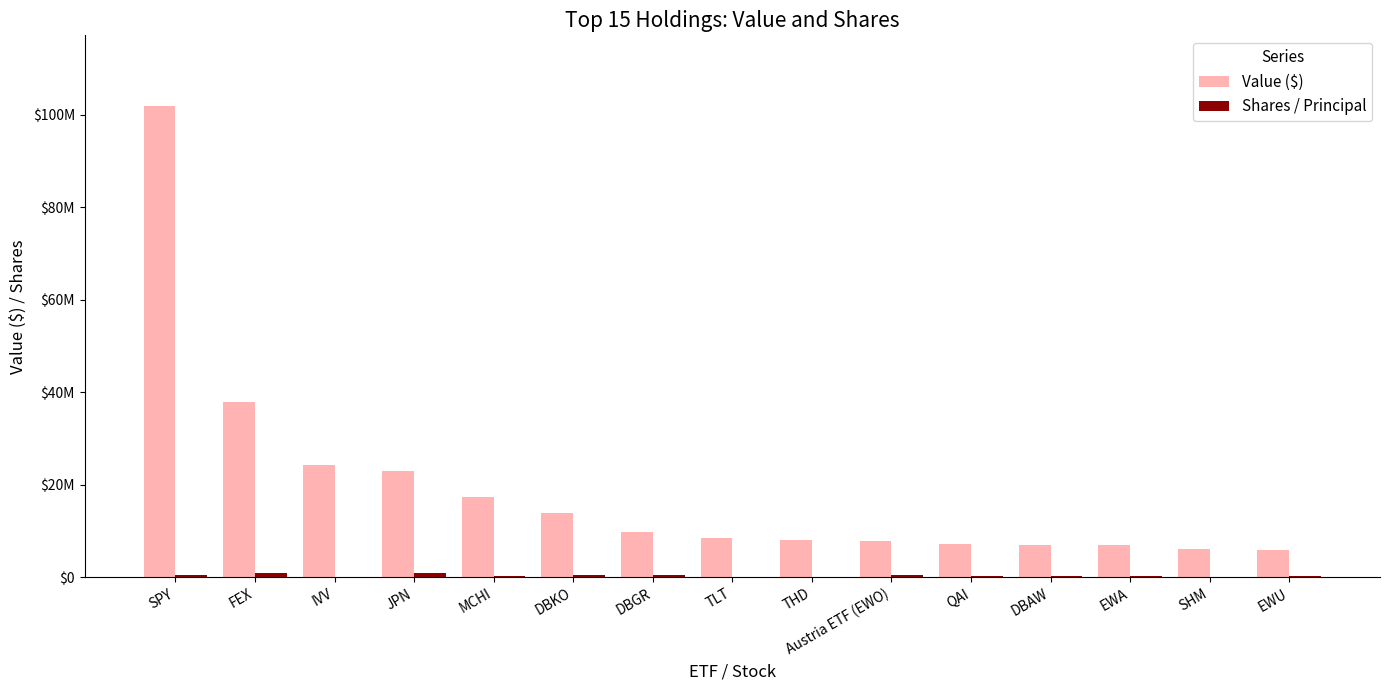

What are all the series names shown in the legend?

Value ($), Shares / Principal